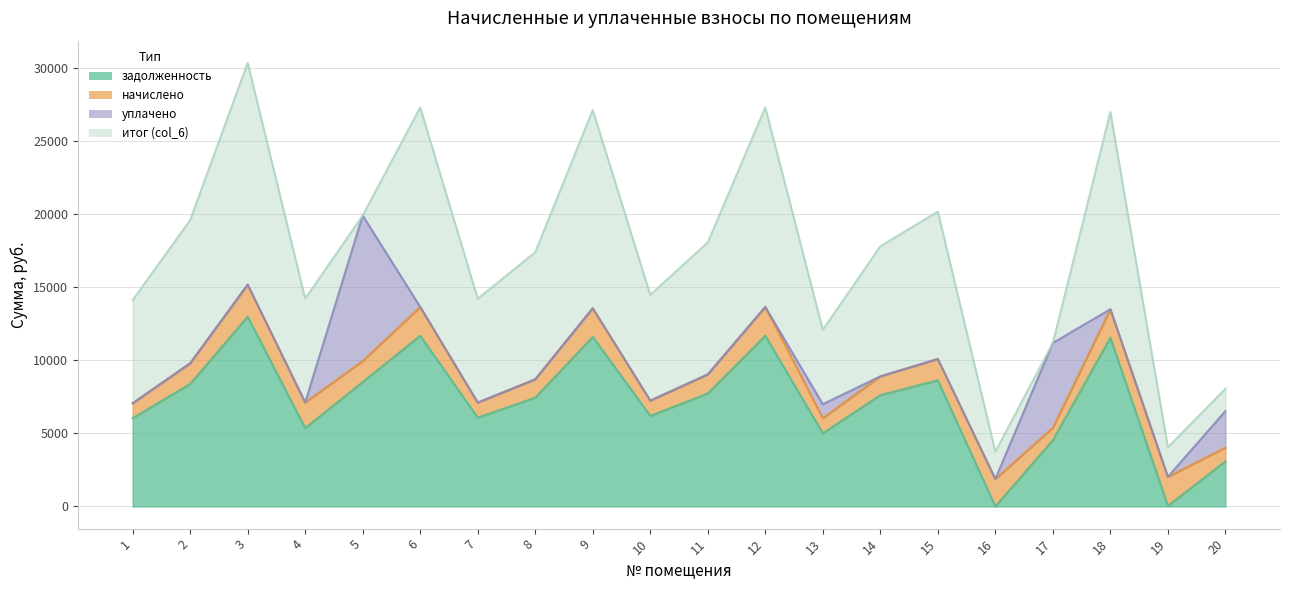

What is the difference between the начислено values at 5 and 4?

311.0